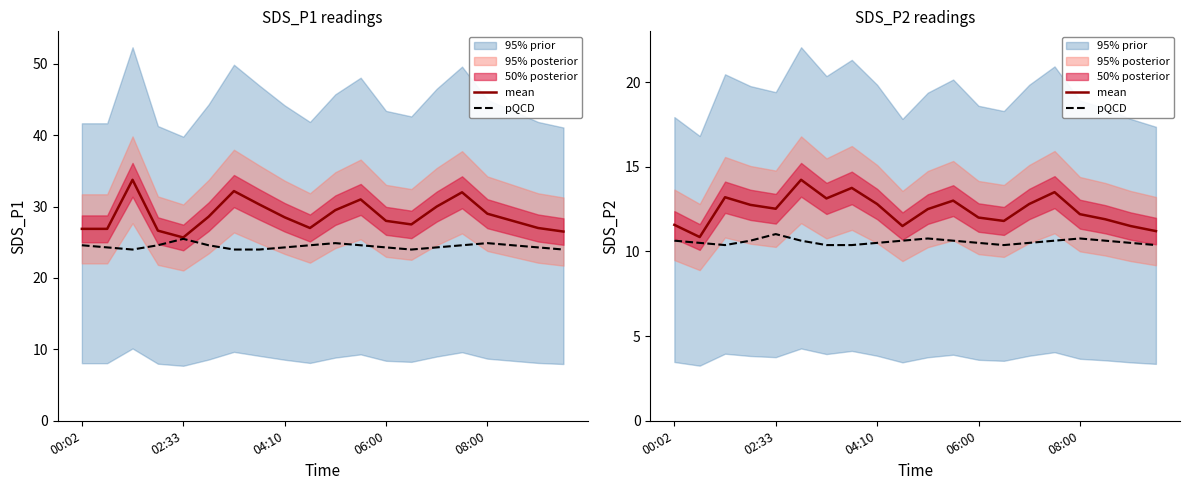

At which category is the sum across all series the highest?

5